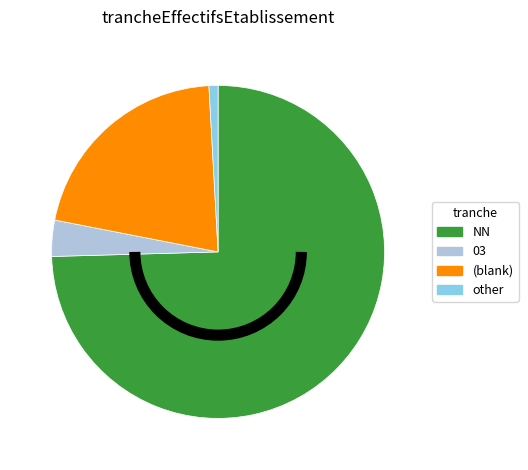

Between 03 and NN, which is larger?

NN